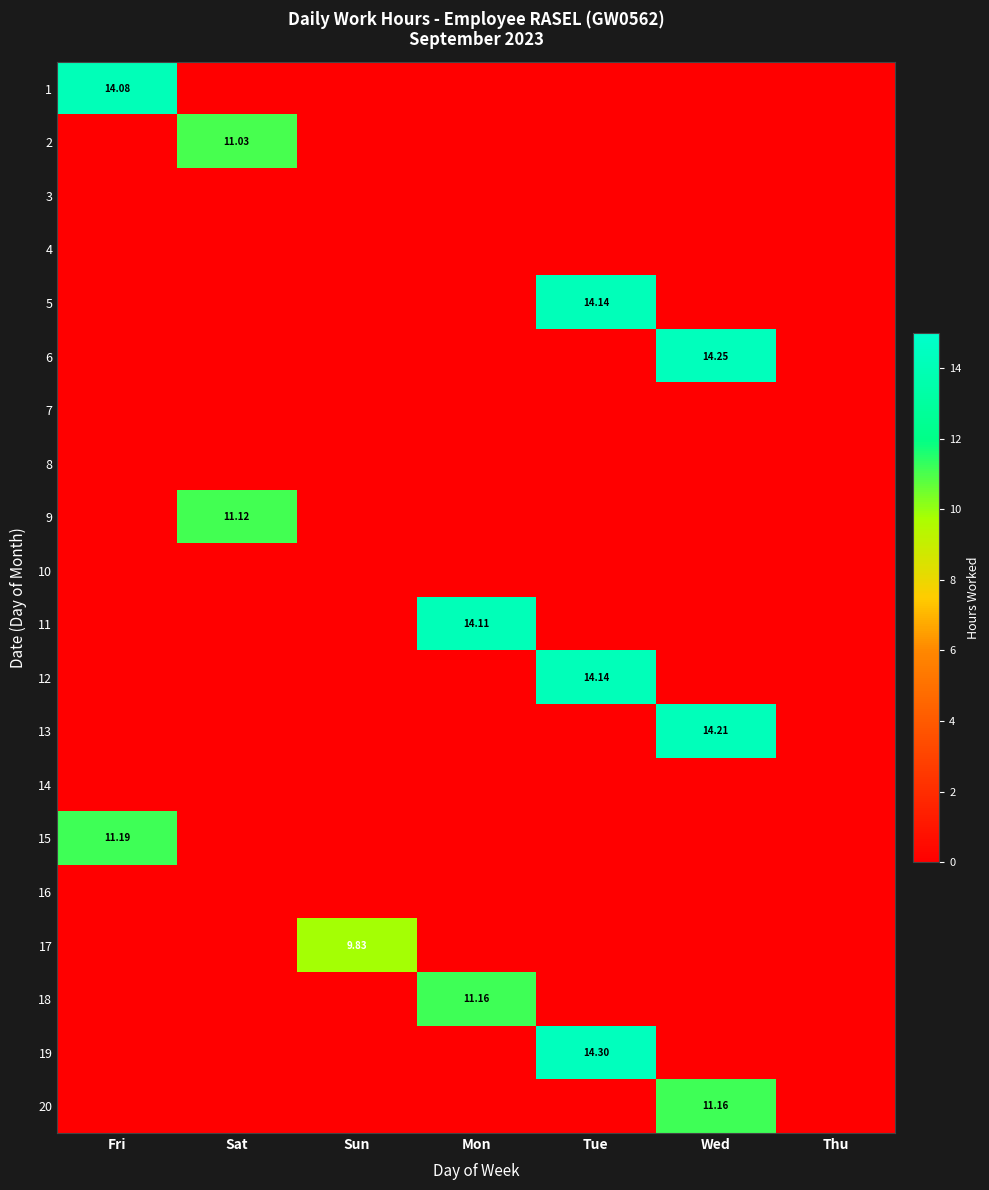

Rank the categories by 6 value from lowest to highest.

Fri, Sat, Sun, Mon, Tue, Thu, Wed